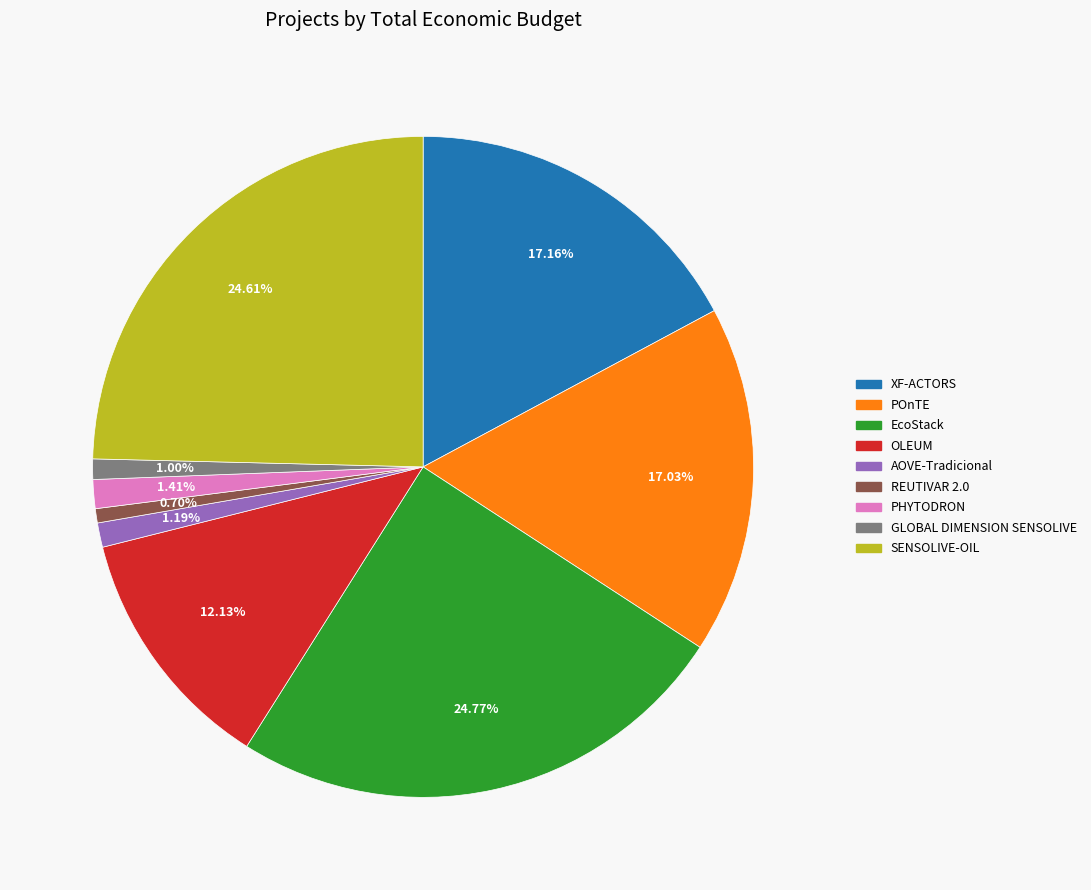

Does REUTIVAR 2.0 account for over 50% of the chart?

No